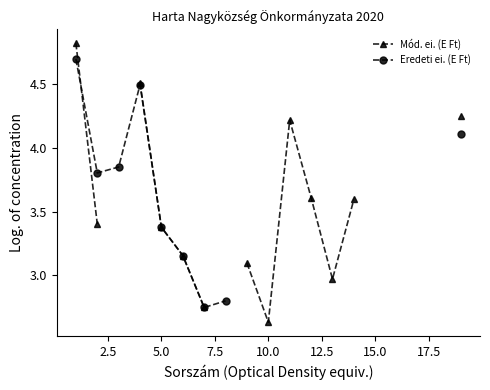

How many lines are shown in the chart?

2